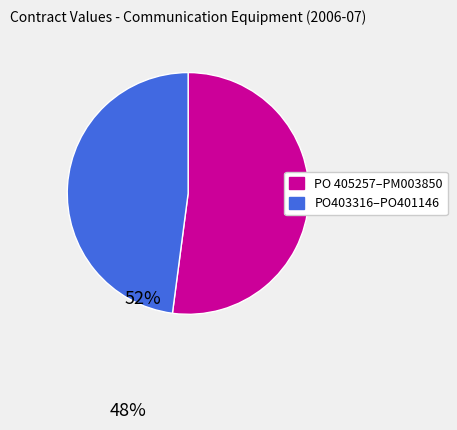

Does any single category account for the majority?

Yes